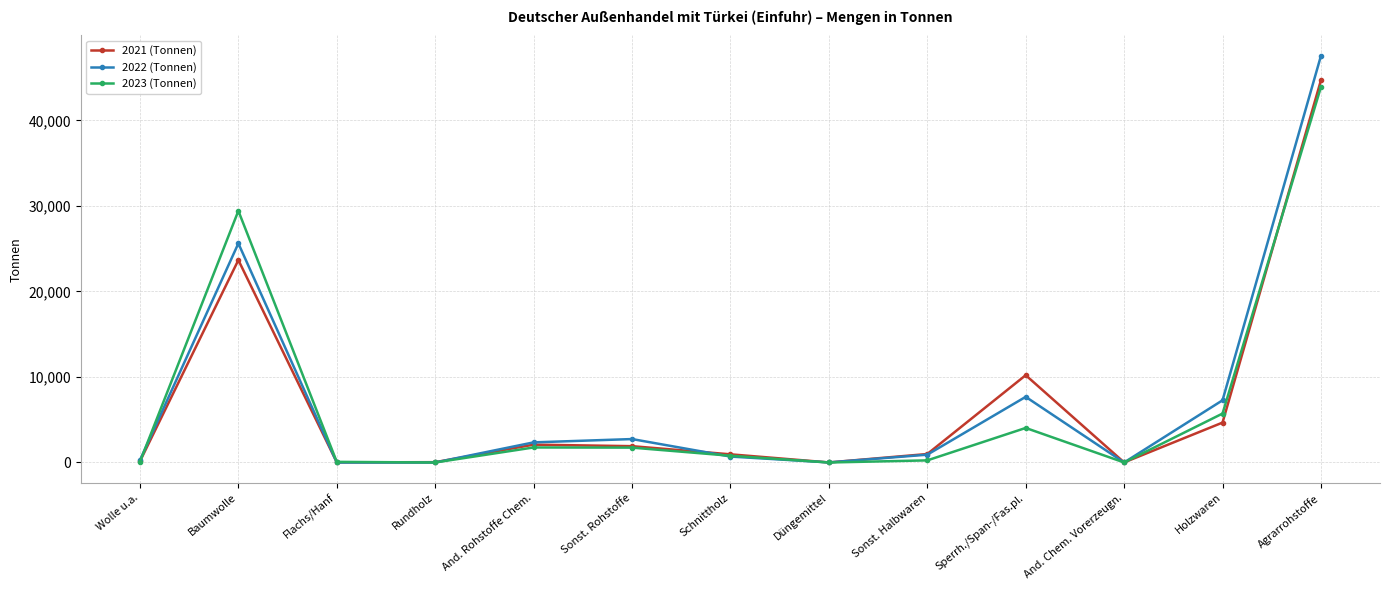

What is the value of the 2023 (Tonnen) point at the 13th from the left?

43905.7